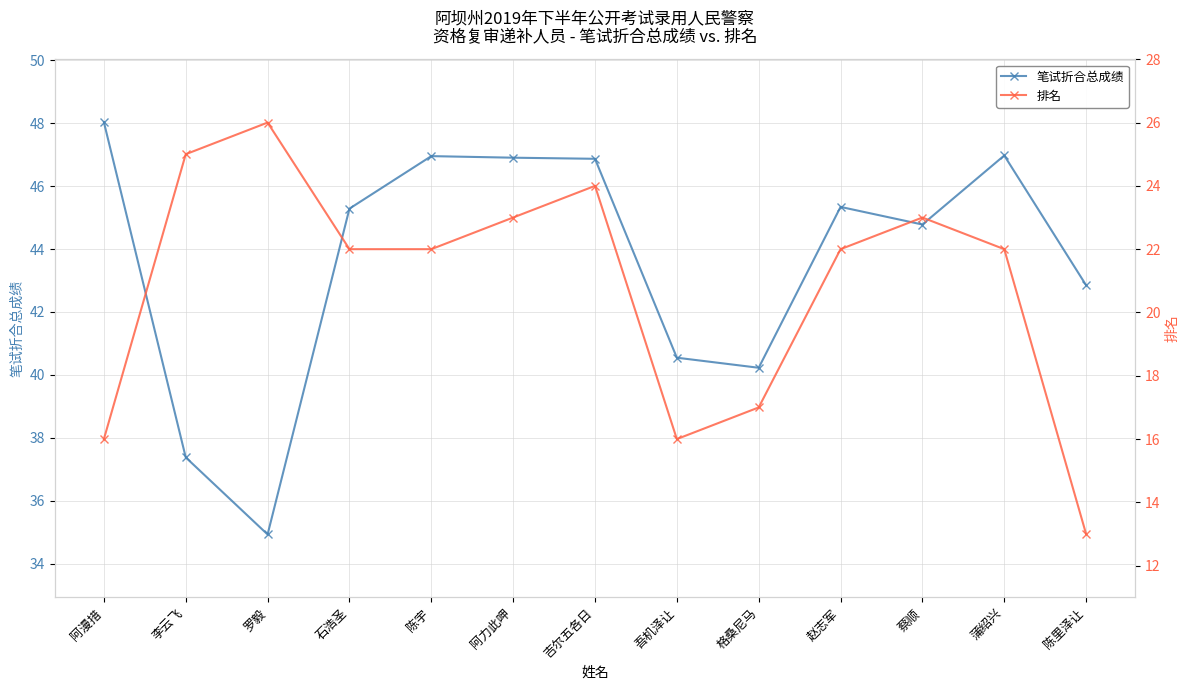

Read the 笔试折合总成绩 value at 蒲绍兴.

47.0